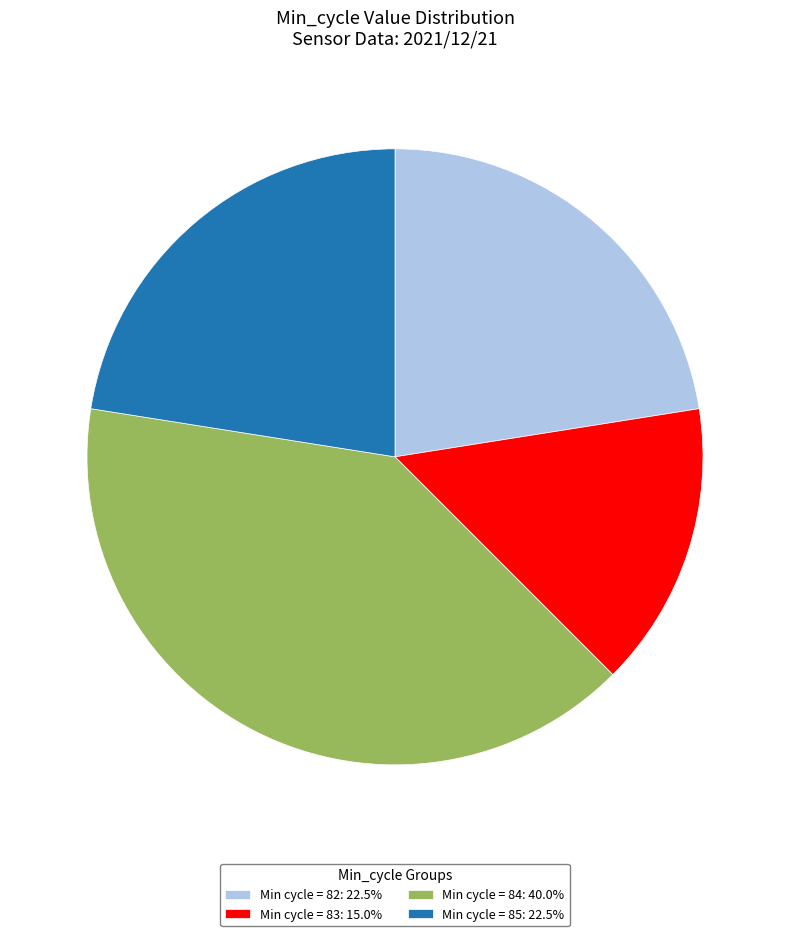

Approximately how many times larger is the value at Min cycle = 82: 22.5% compared to Min cycle = 84: 40.0%?

0.6